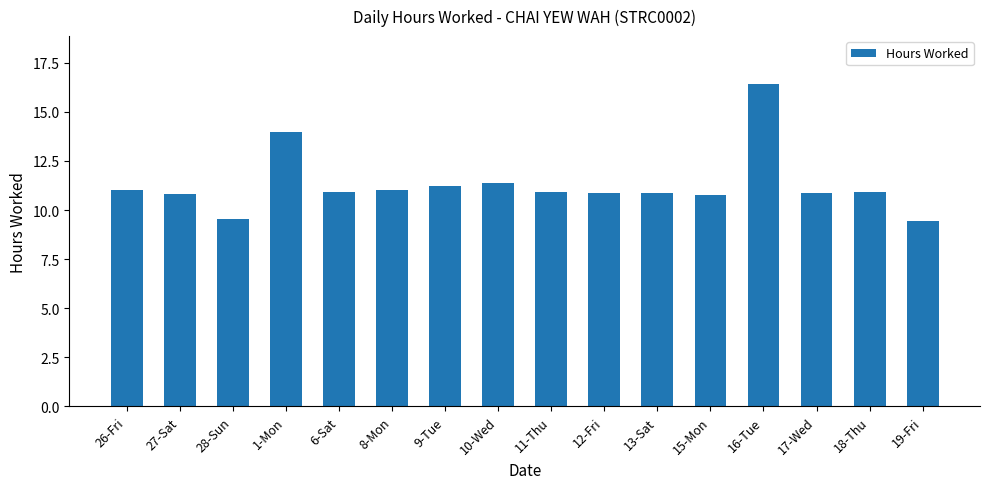

What is the label of the 9th bar from the right?

10-Wed